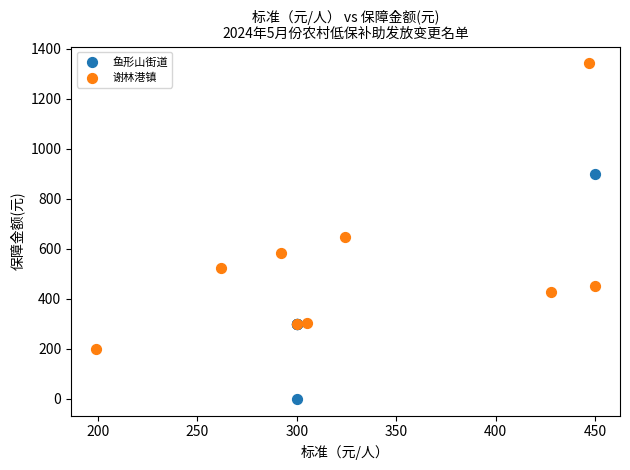

Which series contains the highest Y value?

谢林港镇